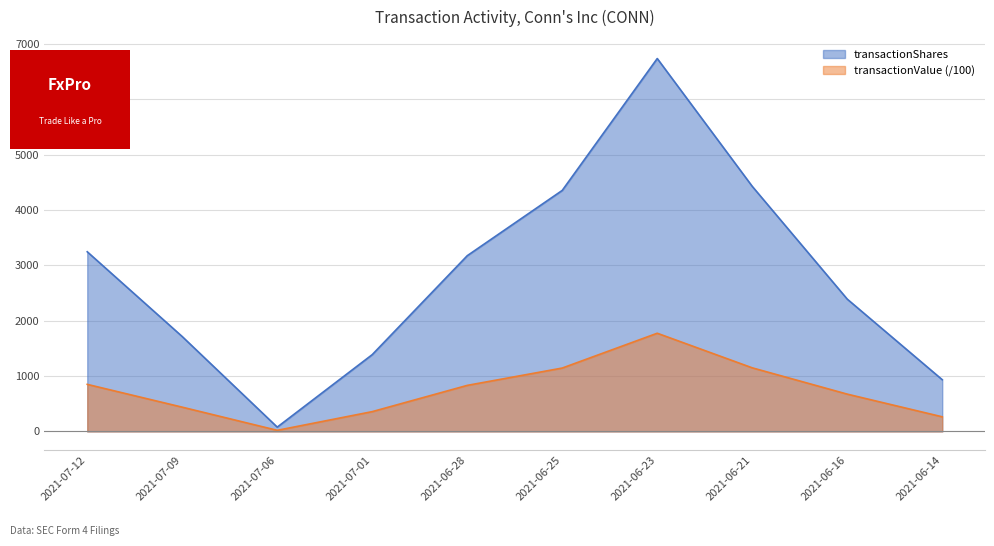

List the series in order of their overall mean, highest first.

transactionShares, transactionValue (/100)